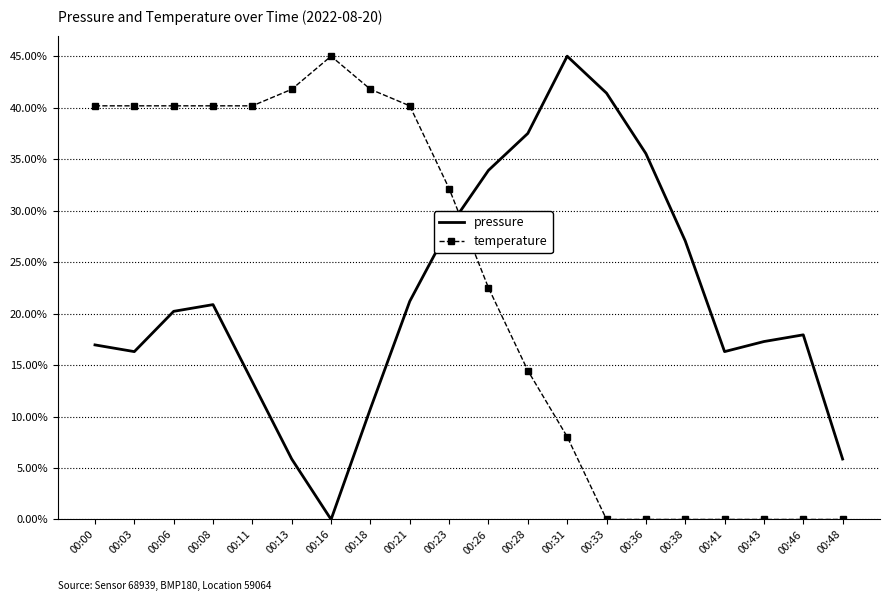

What is the total value across all series at 00:28?

52.0